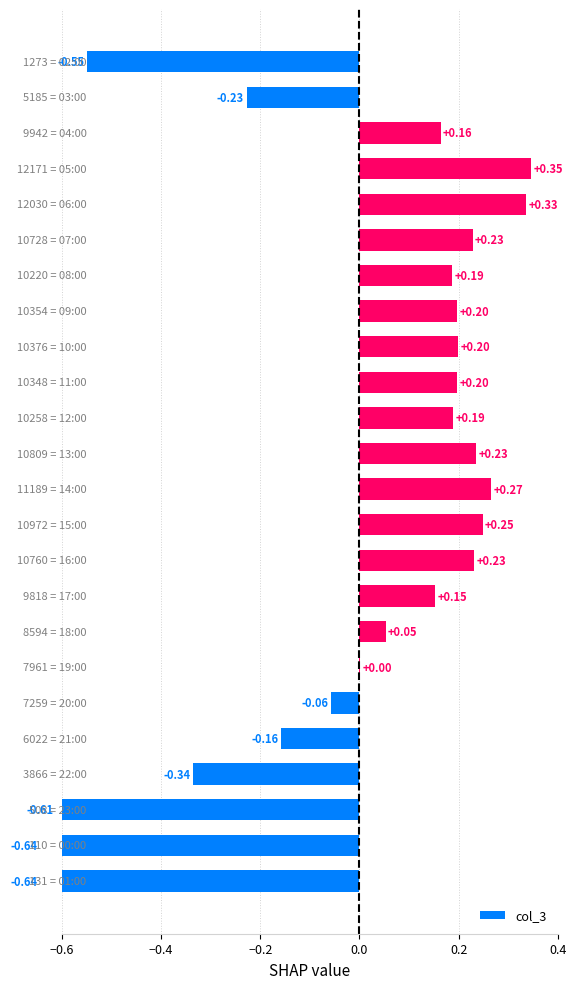

Are the bars horizontal?

Yes